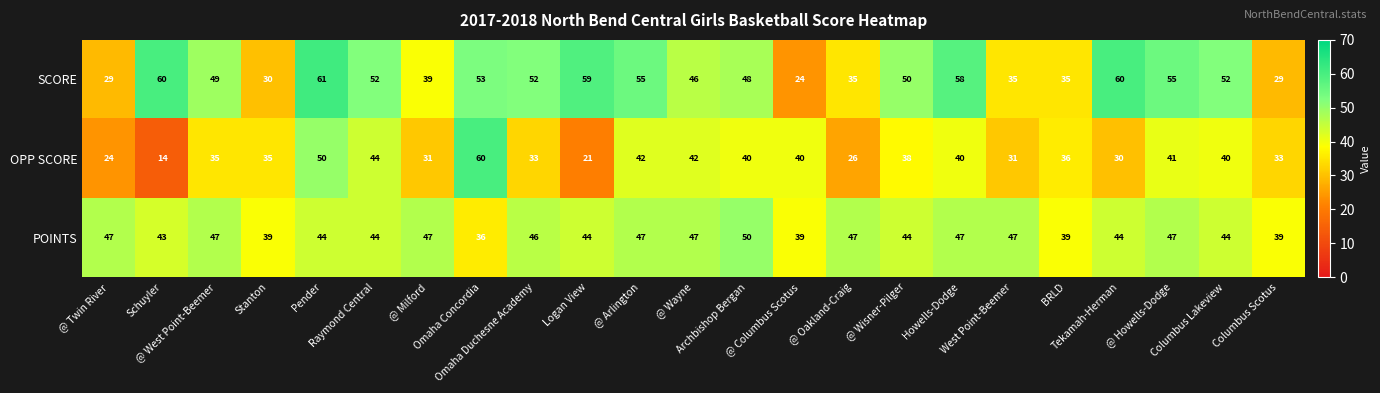

Rank the series by their average value, from highest to lowest.

SCORE, POINTS, OPP SCORE